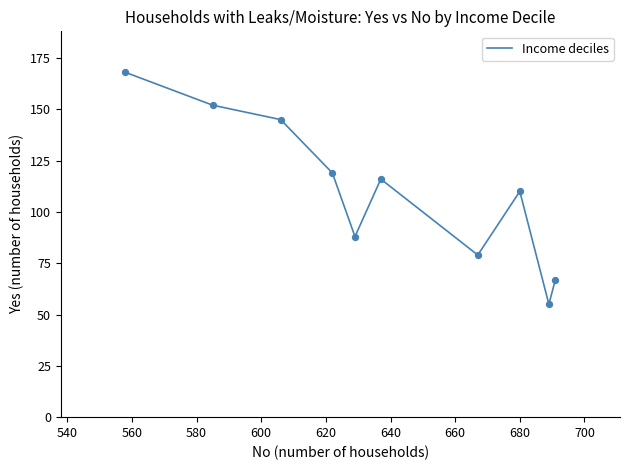

What is the difference between the maximum and minimum values?

113